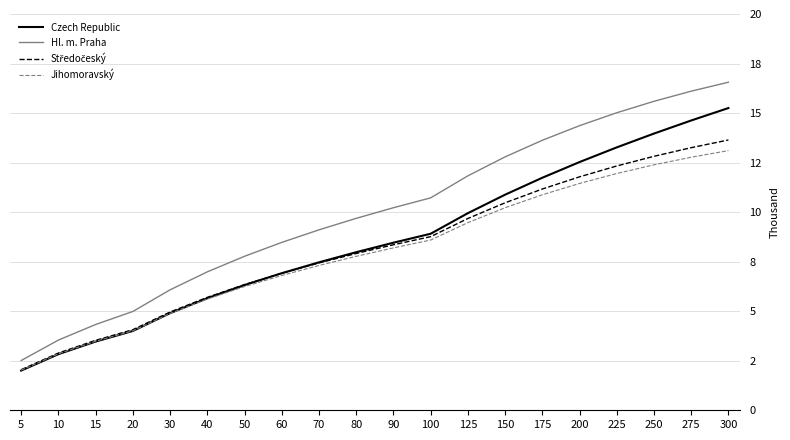

Reading left to right, extract all data points from this chart.

Czech Republic: 2.0	2.8	3.5	4.0	4.9	5.7	6.3	6.9	7.5	8.0	8.5	8.9	9.9	10.9	11.7	12.5	13.3	14.0	14.6	15.3
Hl. m. Praha: 2.5	3.5	4.3	5.0	6.1	7.0	7.8	8.5	9.1	9.7	10.2	10.7	11.8	12.8	13.6	14.4	15.0	15.6	16.1	16.6
Středočeský: 2.0	2.9	3.5	4.1	5.0	5.7	6.3	6.9	7.4	7.9	8.4	8.8	9.7	10.5	11.2	11.8	12.3	12.8	13.3	13.6
Jihomoravský: 2.0	2.9	3.5	4.0	4.9	5.6	6.2	6.8	7.3	7.8	8.2	8.6	9.5	10.2	10.9	11.4	11.9	12.4	12.8	13.1